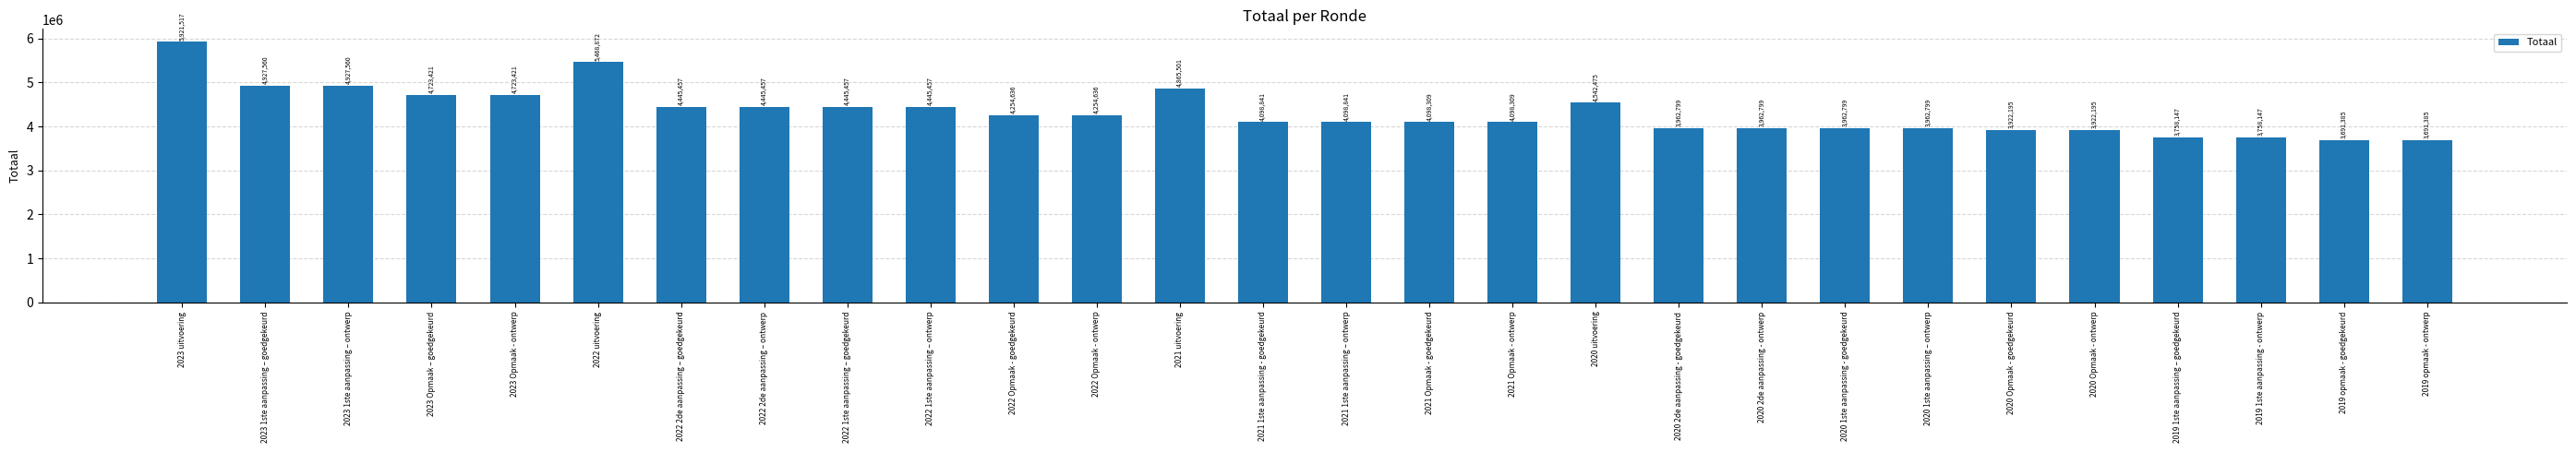

Which category has the highest value across all series?

2023 uitvoering